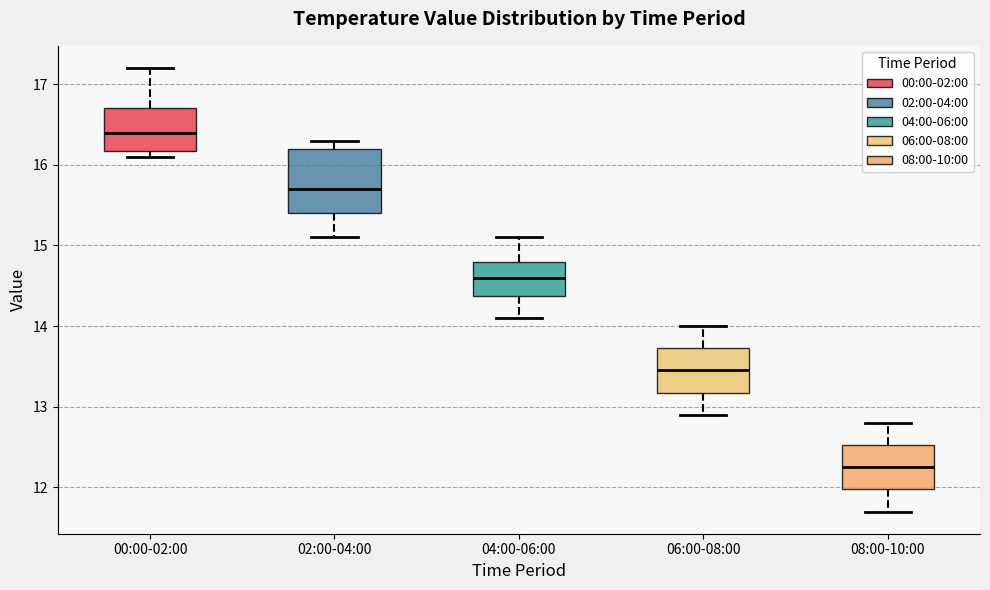

Reading left to right, transcribe this box plot: for each box, give where its median line is, the range the box spans, and where its two whiskers end, as read against the y-axis. The values are not printed on the chart, so give them approximately, as read against the axis.

00:00-02:00: median 16.4, box 16.2 to 16.7, whiskers 16.1 to 17.2
02:00-04:00: median 15.7, box 15.4 to 16.2, whiskers 15.1 to 16.3
04:00-06:00: median 14.6, box 14.4 to 14.8, whiskers 14.1 to 15.1
06:00-08:00: median 13.5, box 13.2 to 13.7, whiskers 12.9 to 14.0
08:00-10:00: median 12.3, box 12.0 to 12.5, whiskers 11.7 to 12.8